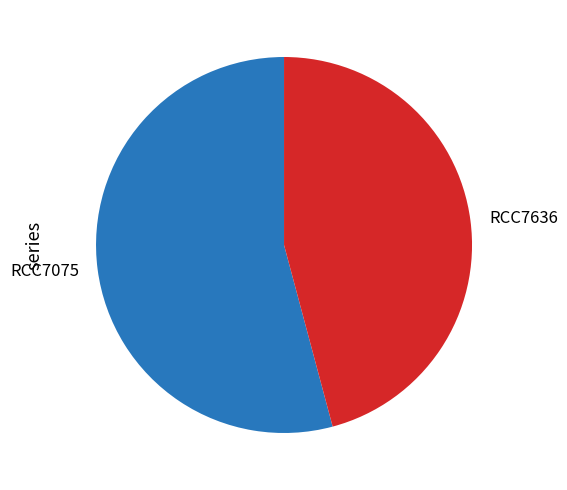

Count the number of slices in the pie.

2